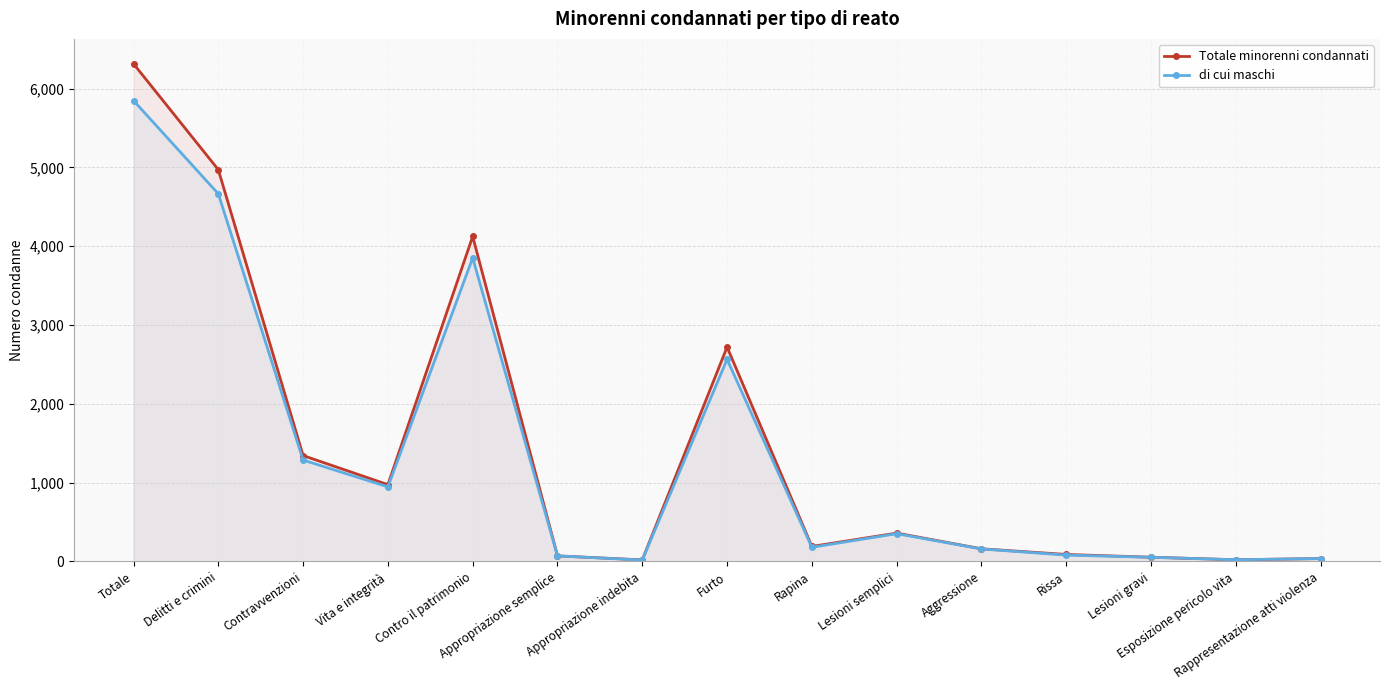

What value does the Totale minorenni condannati series have at Rissa, to the nearest 100?

100